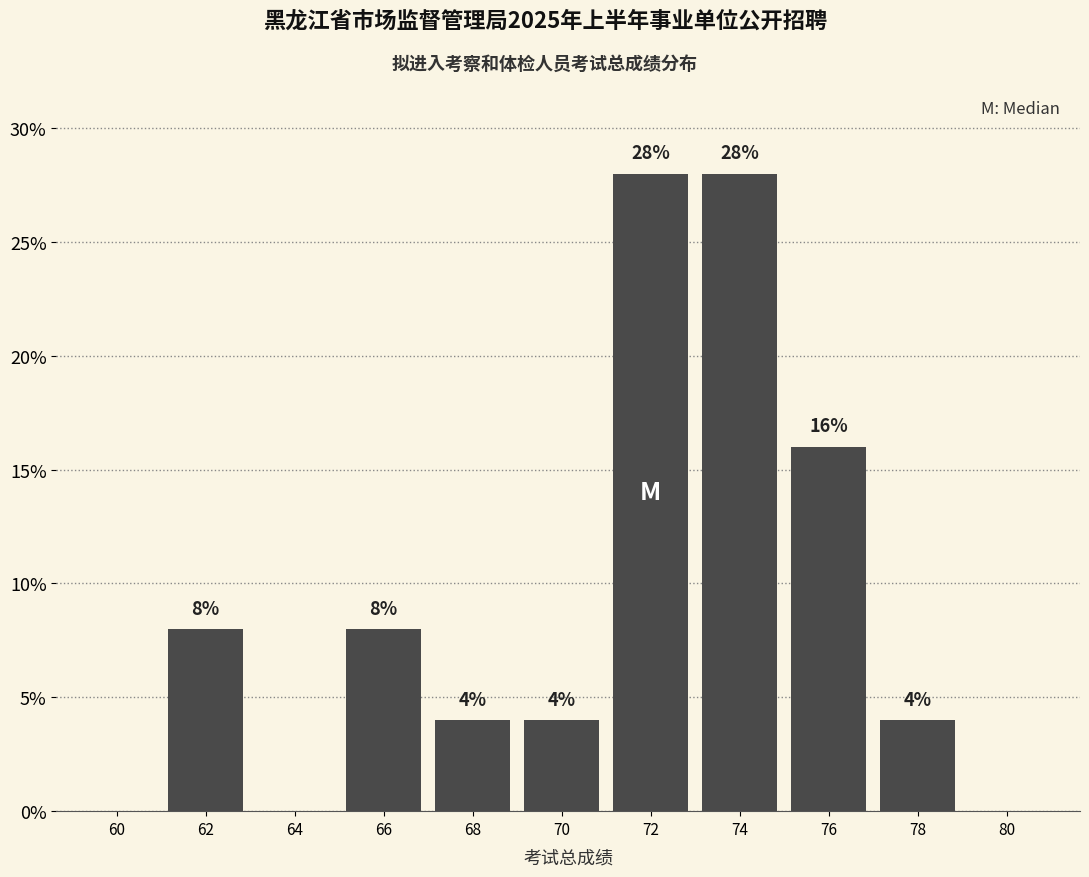

Reading right to left, what are all the values shown in this chart?

80=0.0	78=4.0	76=16.0	74=28.0	72=28.0	70=4.0	68=4.0	66=8.0	64=0.0	62=8.0	60=0.0